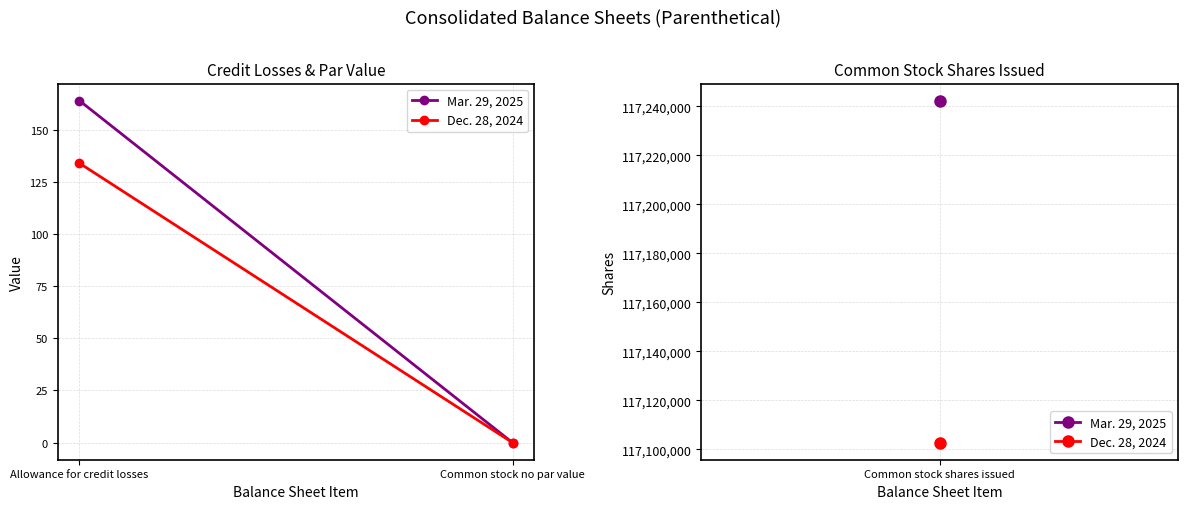

How many values in Dec. 28, 2024 are above zero?

1